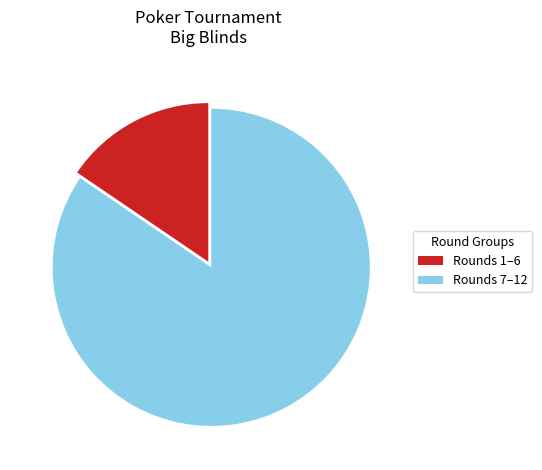

Does any single category account for the majority?

Yes